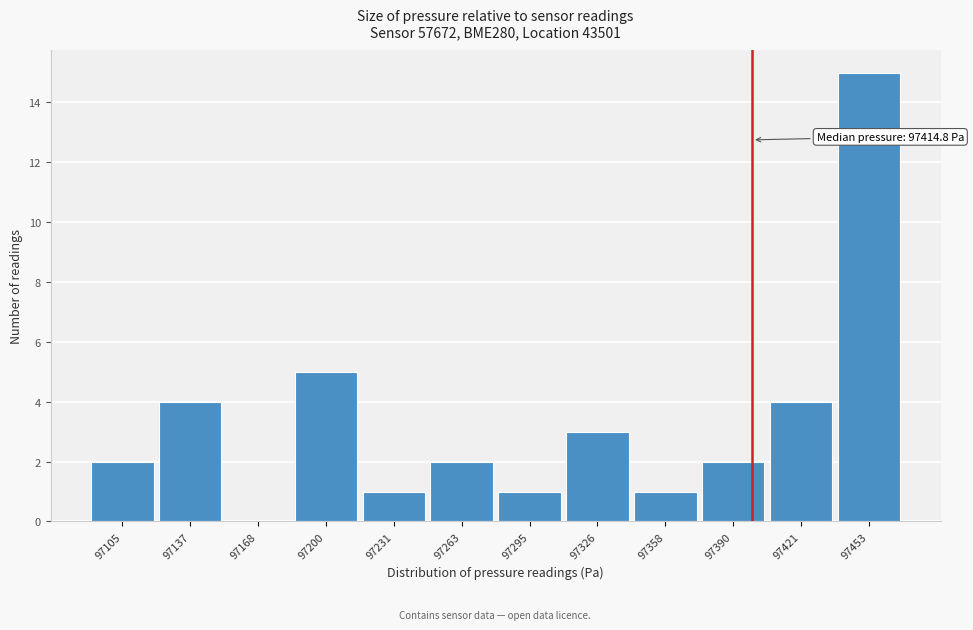

Reading left to right, transcribe all the data shown in this chart.

97105=2	97137=4	97168=0	97200=5	97231=1	97263=2	97295=1	97326=3	97358=1	97390=2	97421=4	97453=15